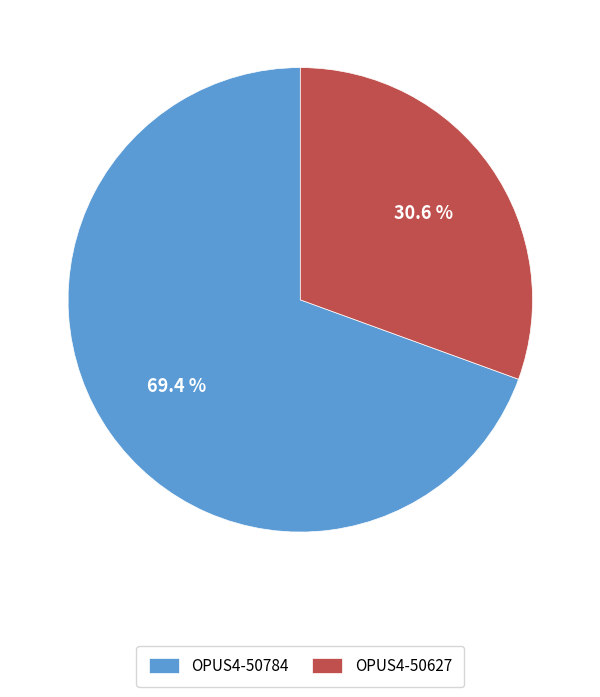

How much of the chart is everything except OPUS4-50784?

30.6%